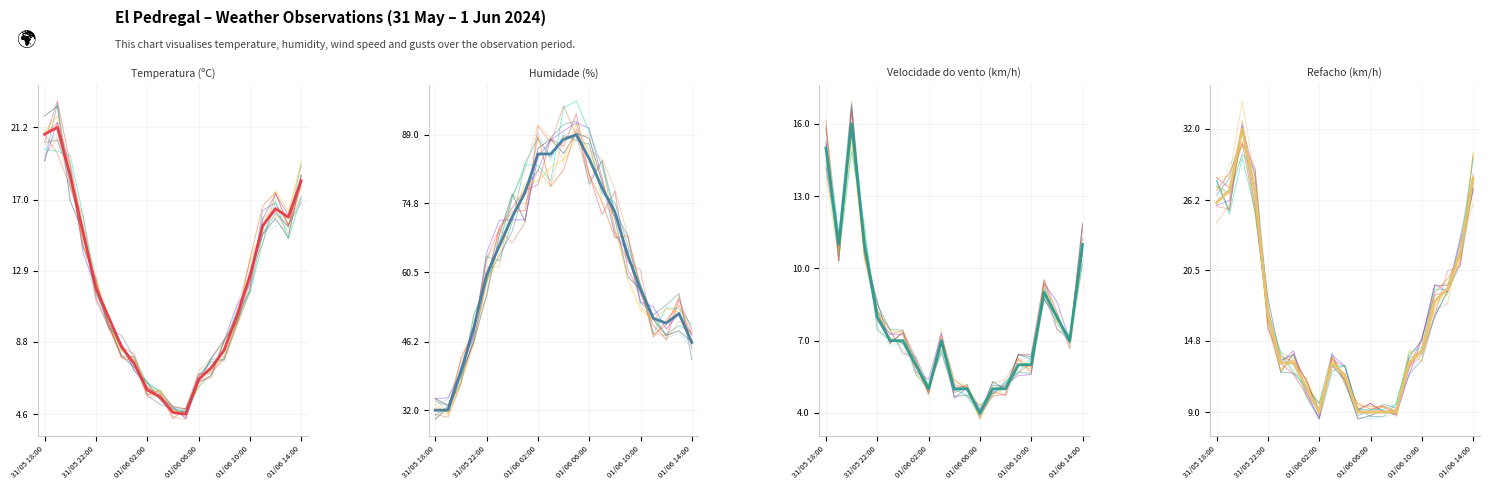

What is the spread (max minus min) of values at 6?

65.0